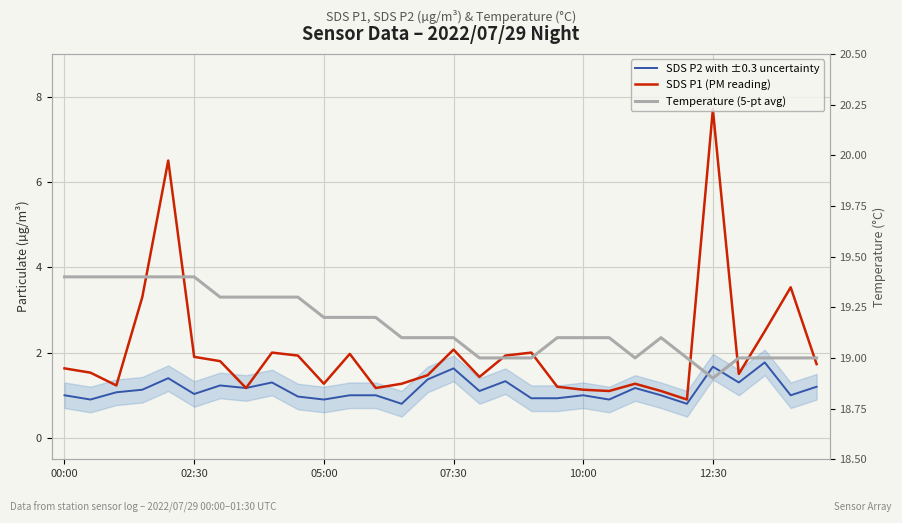

What are all the series names shown in the legend?

SDS P2 with ±0.3 uncertainty, SDS P1 (PM reading), Temperature (5-pt avg)